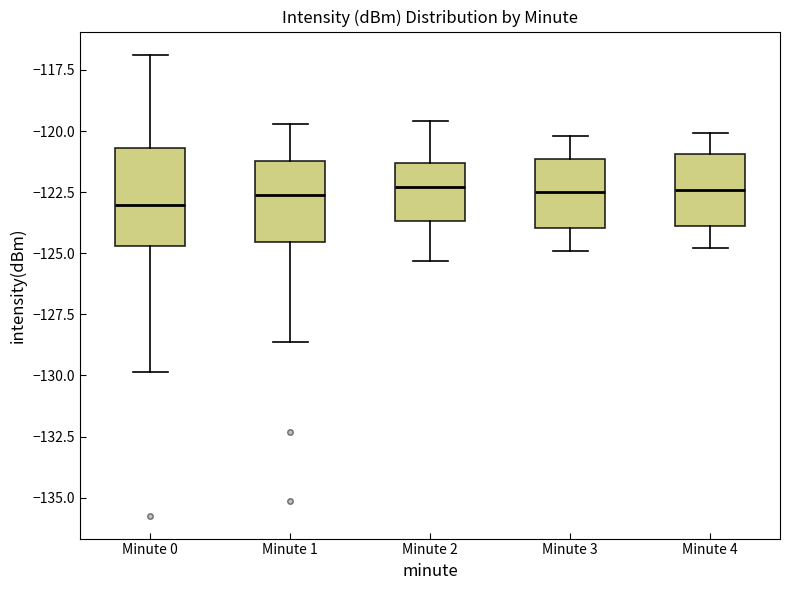

Comparing the boxes themselves (not the whiskers), which one is the tallest?

Minute 0